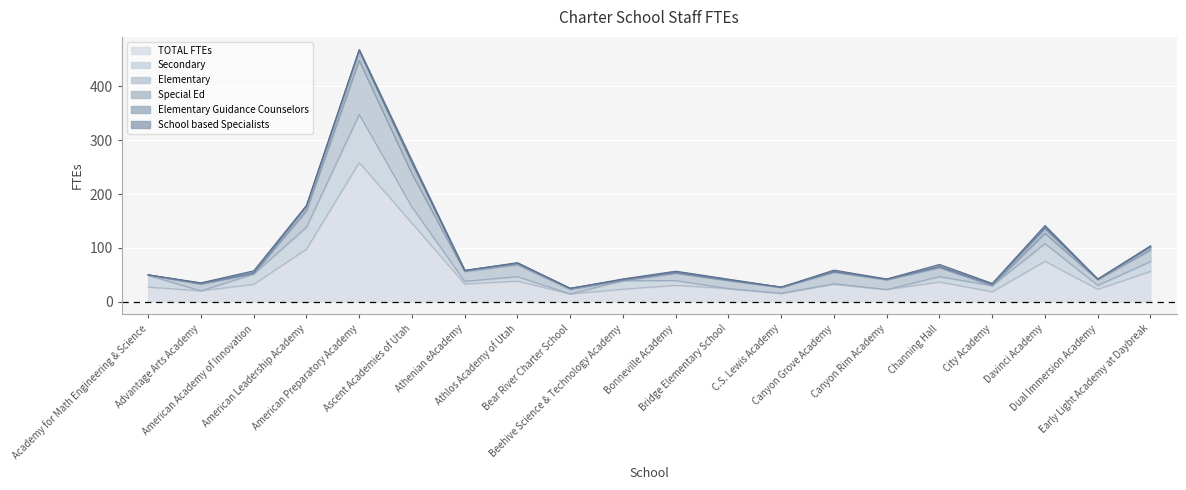

What is the sum of all TOTAL FTEs values?

1023.6